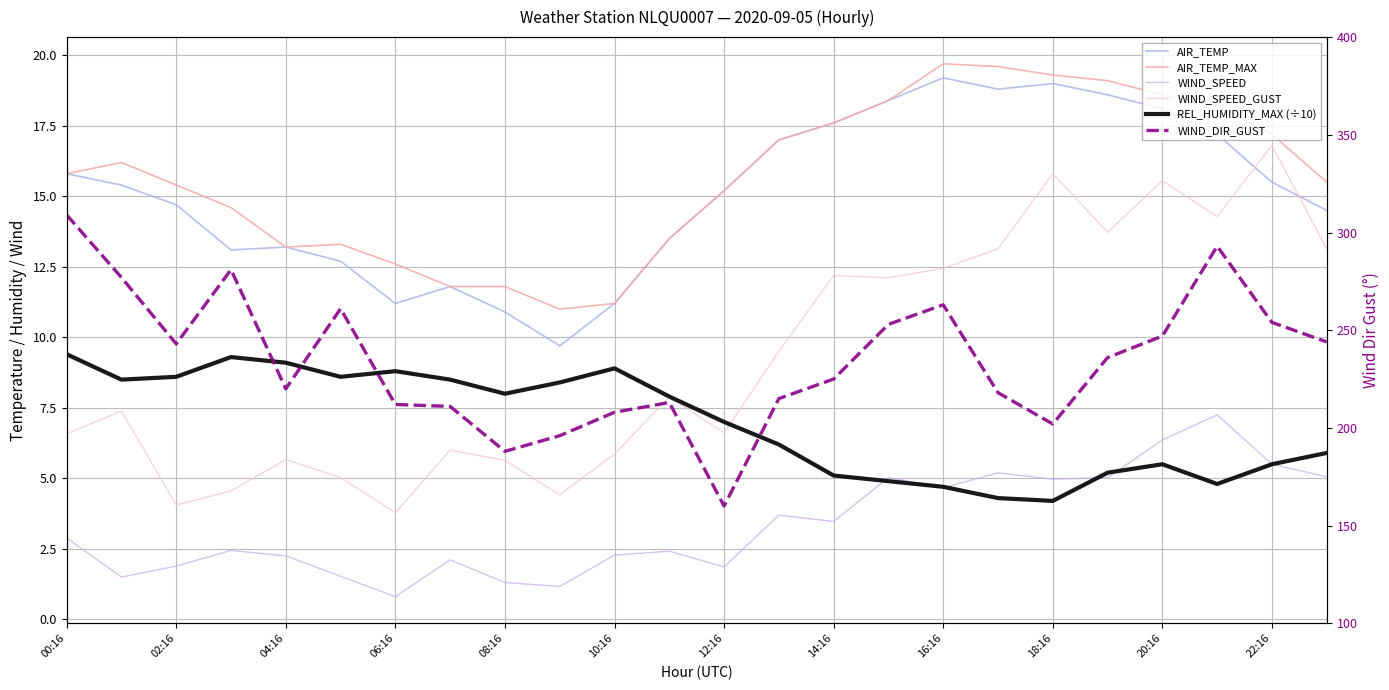

Which series has the largest range (max minus min)?

WIND_DIR_GUST